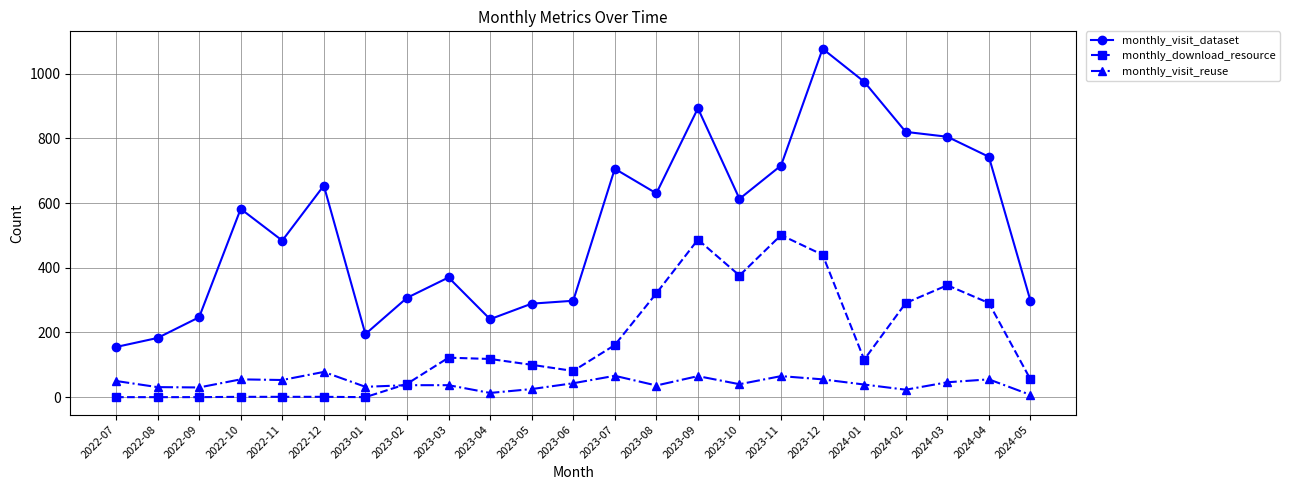

What is the greatest value displayed?

1077